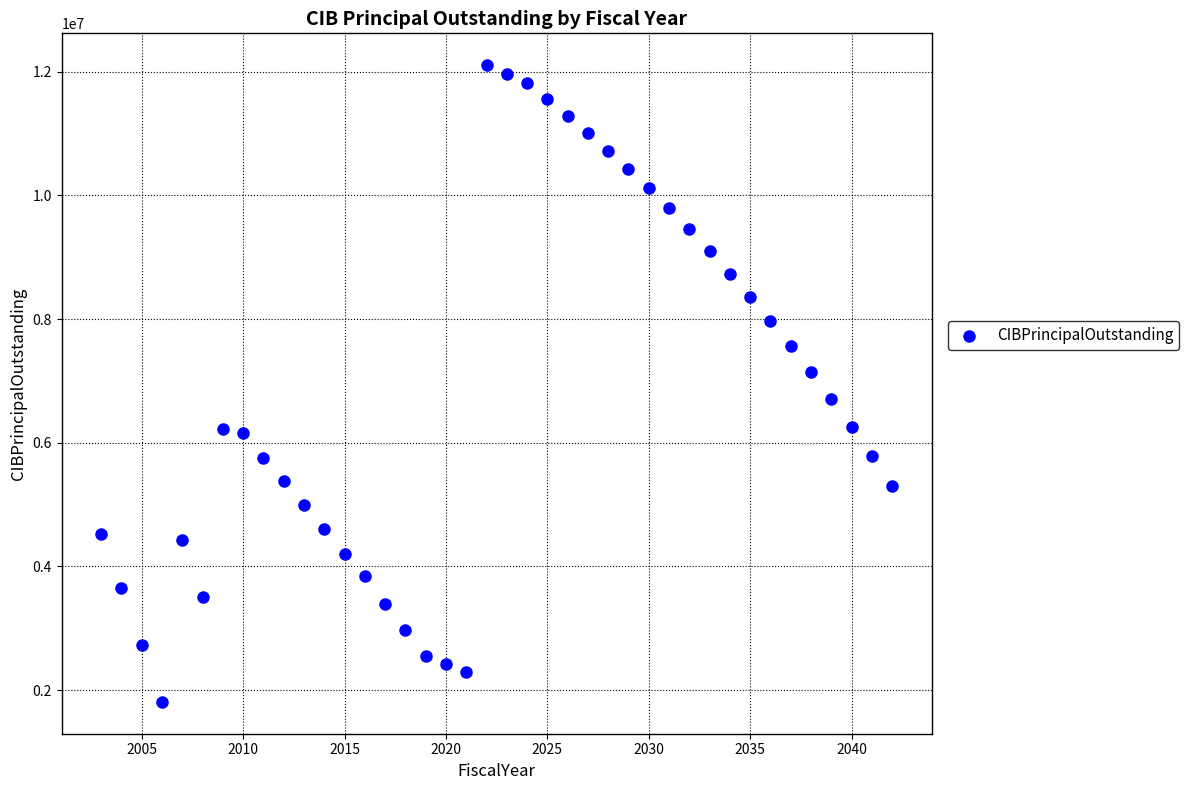

What is the range of Y values (max minus min)?

10295000